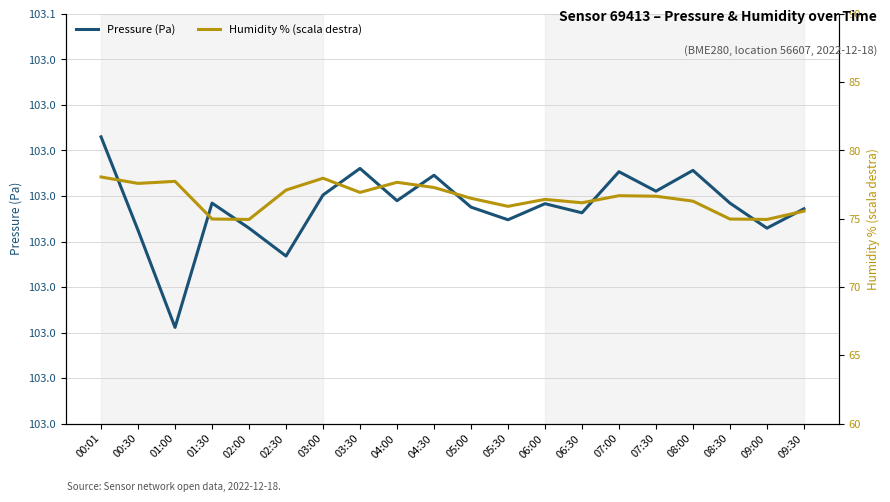

How many categories are shown in the chart?

20